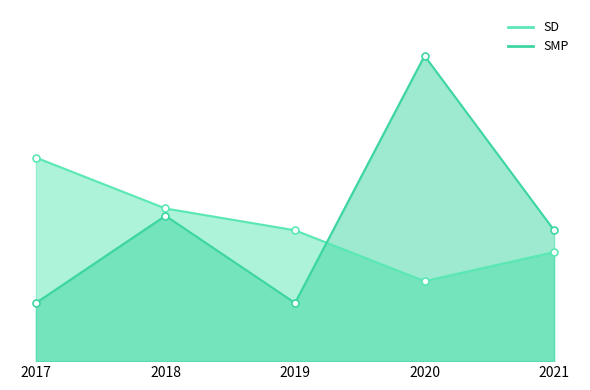

How many interior local valleys does the SMP series have?

1